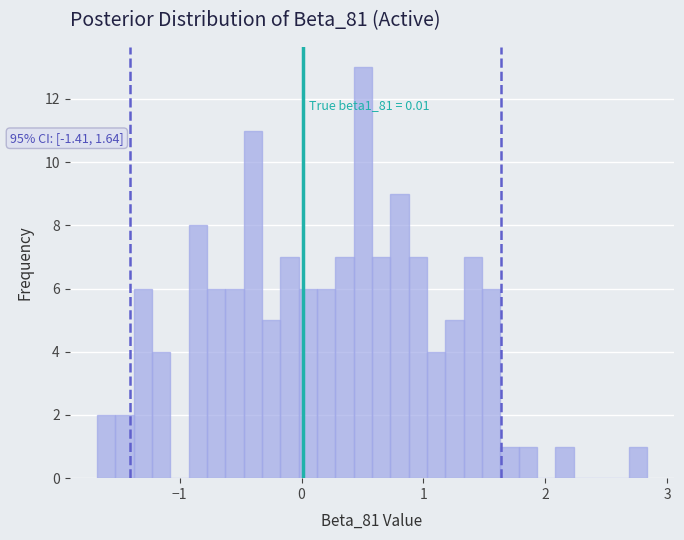

Read against the x-axis, roughly where is the centre of the tallest bar?

0.5